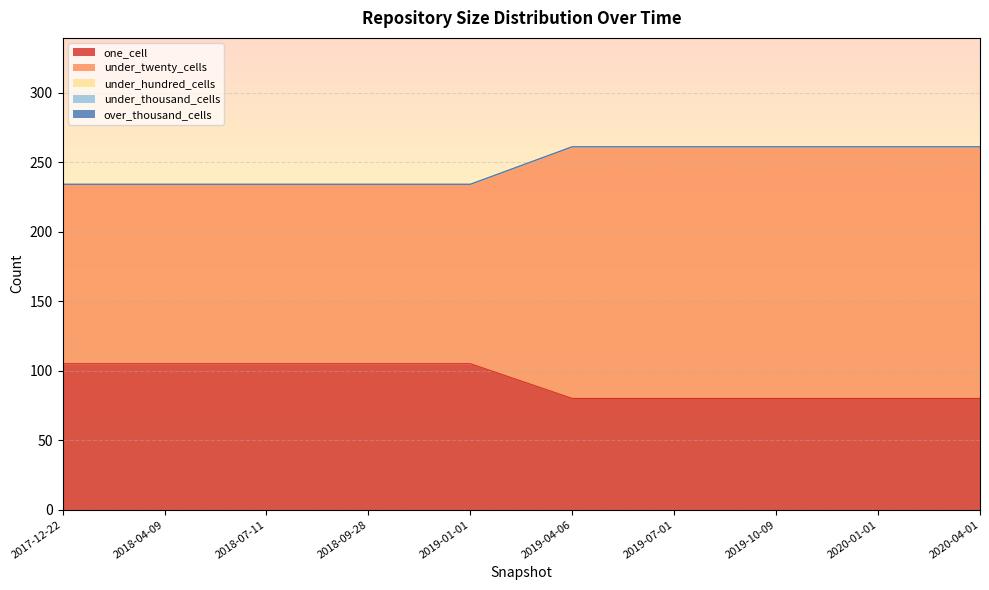

What is the total value across all series at 2020-04-01?

261